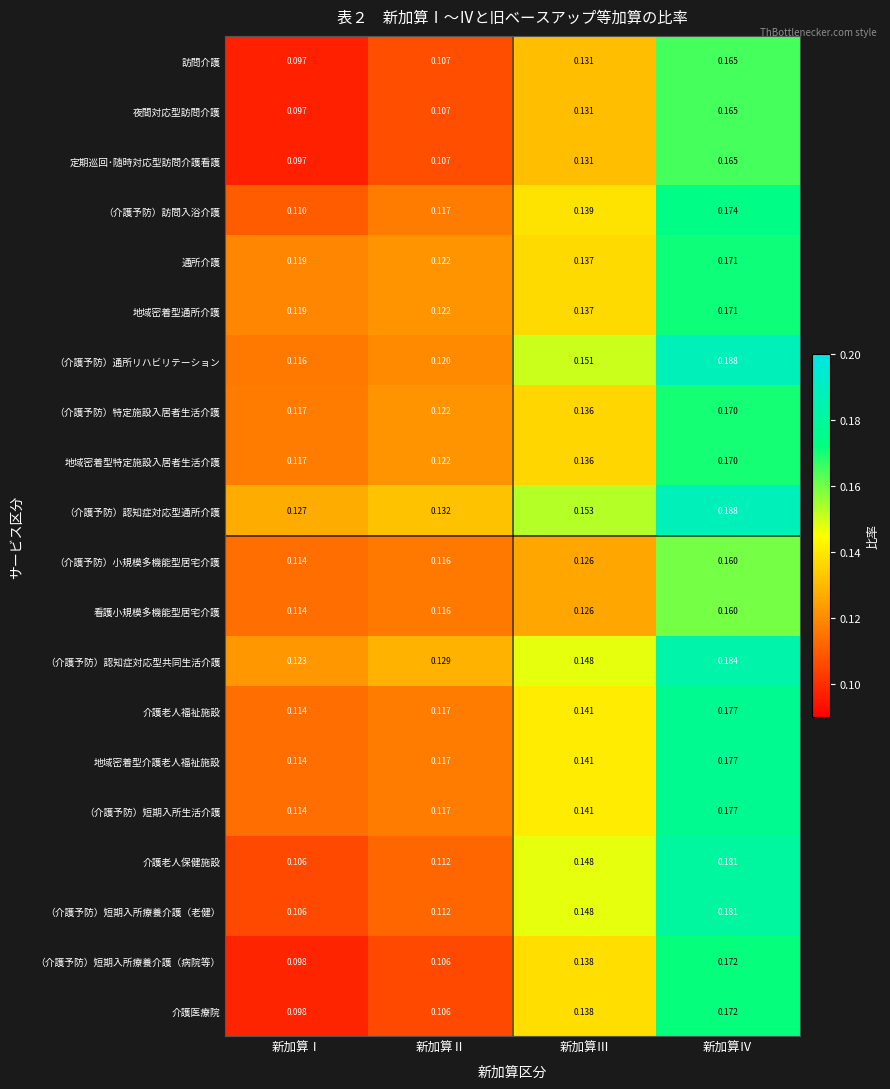

At which label does （介護予防）短期入所生活介護 reach its minimum?

新加算Ⅰ